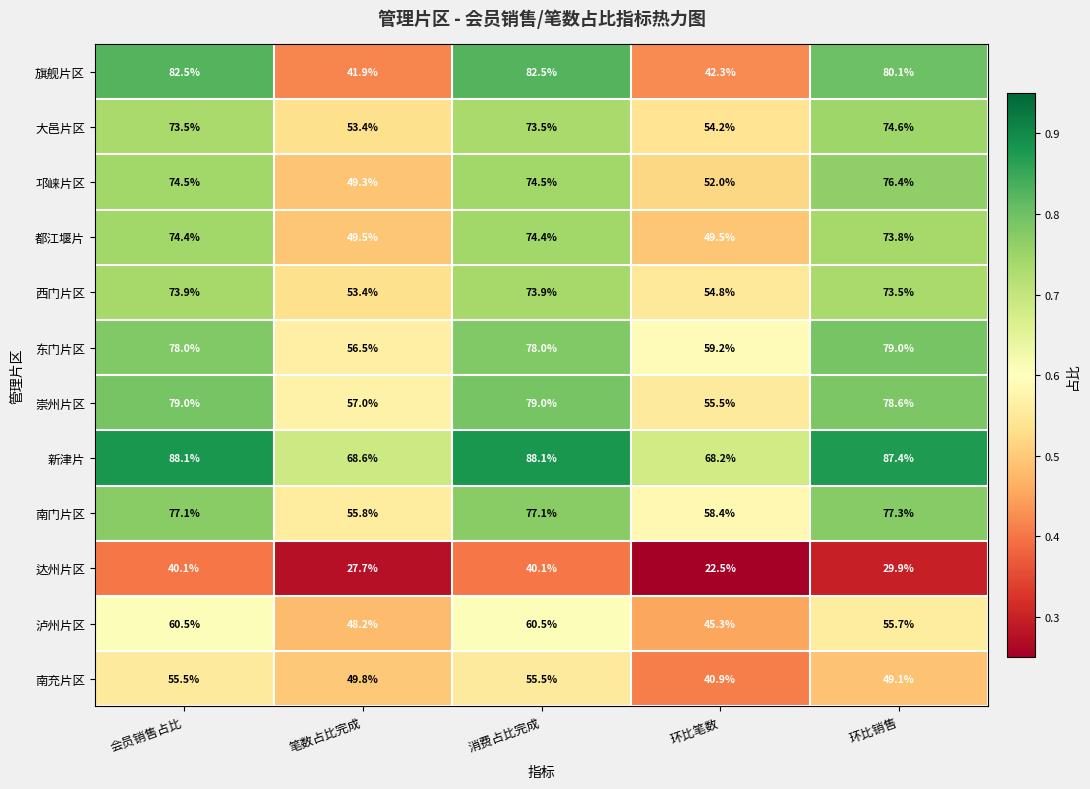

Which series has the largest range (max minus min)?

旗舰片区